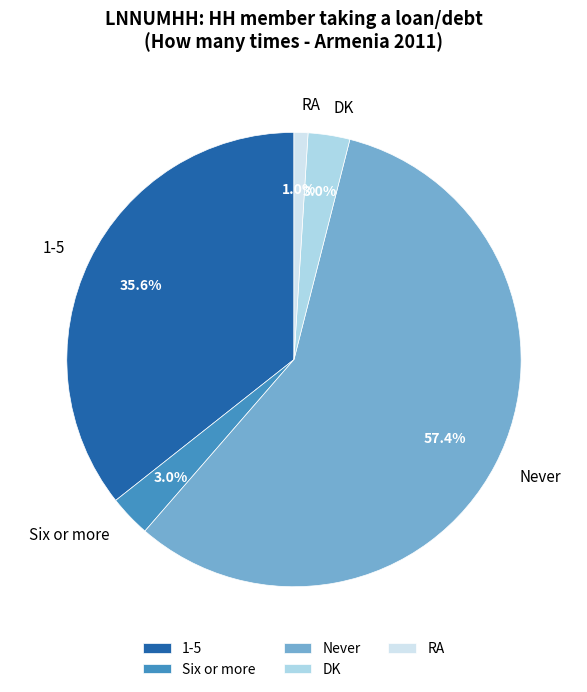

What percentage is the DK slice, to the nearest percent?

3%